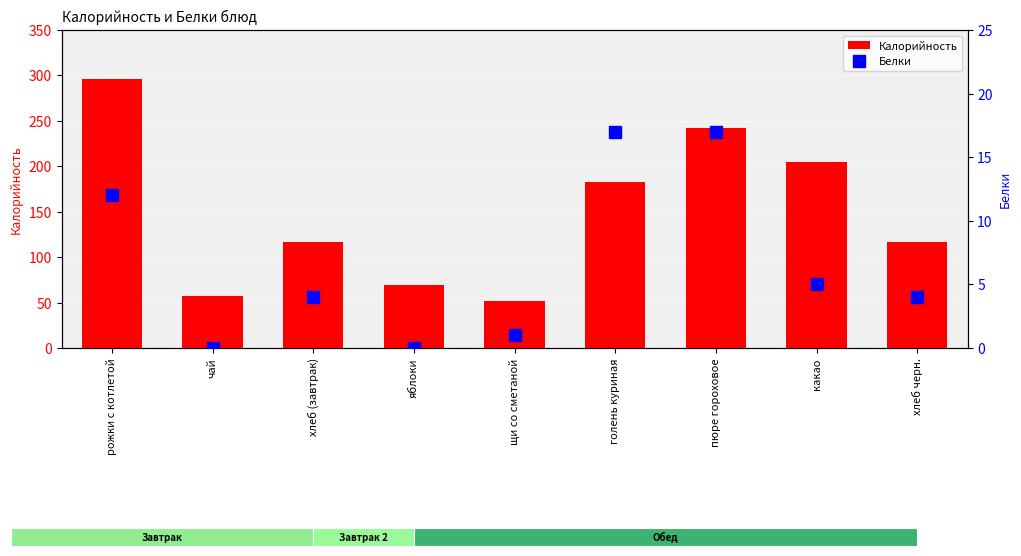

Between пюре гороховое and какао, which series saw the biggest shift?

Калорийность